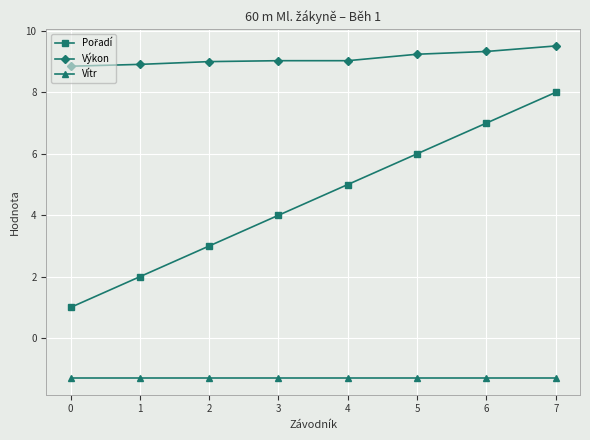

Read the Vítr value at 4.

-1.3